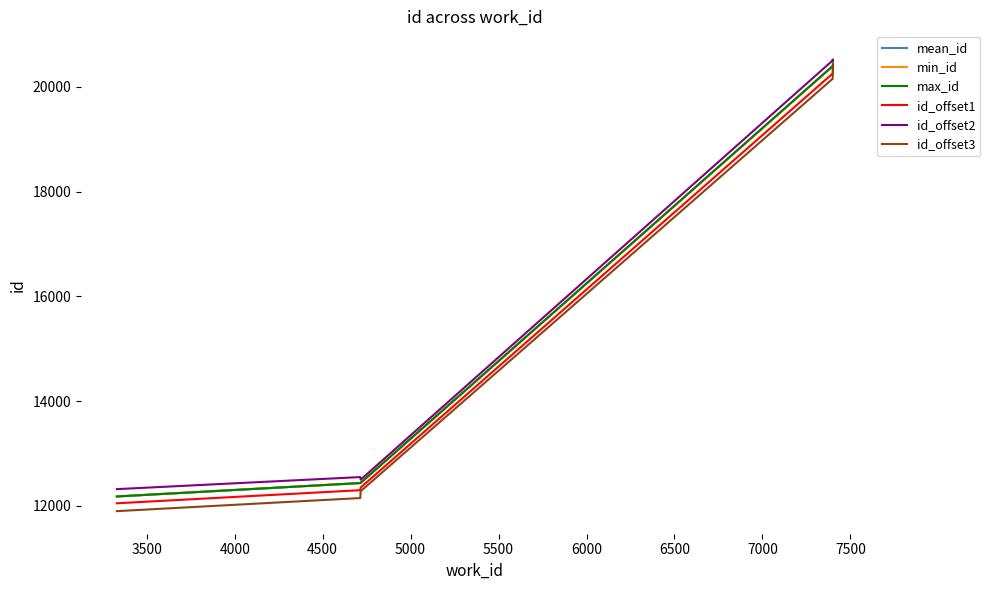

Count the number of categories in the chart.

6